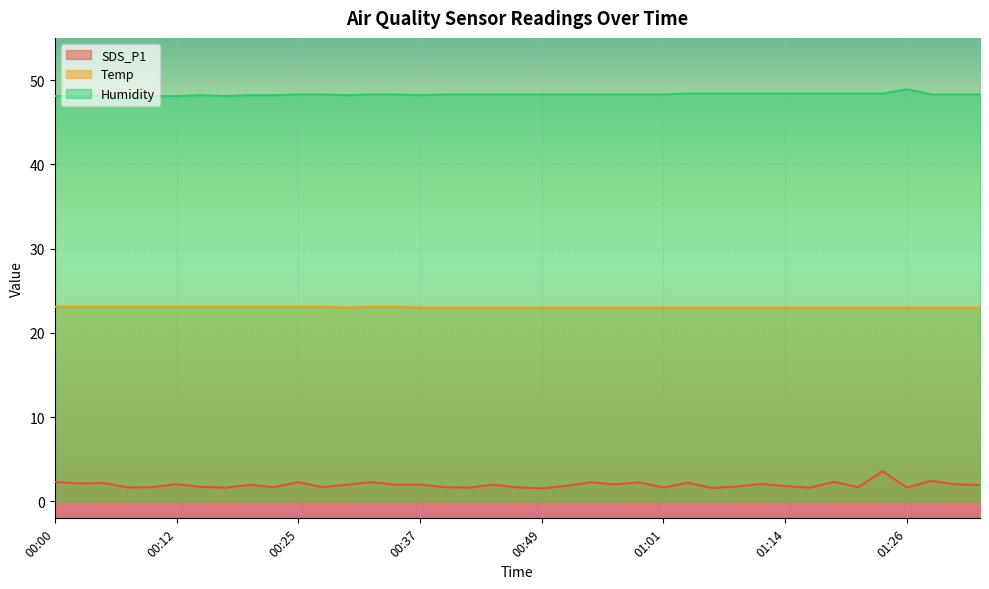

What is the value of the Humidity point at the 7th from the left?

48.2